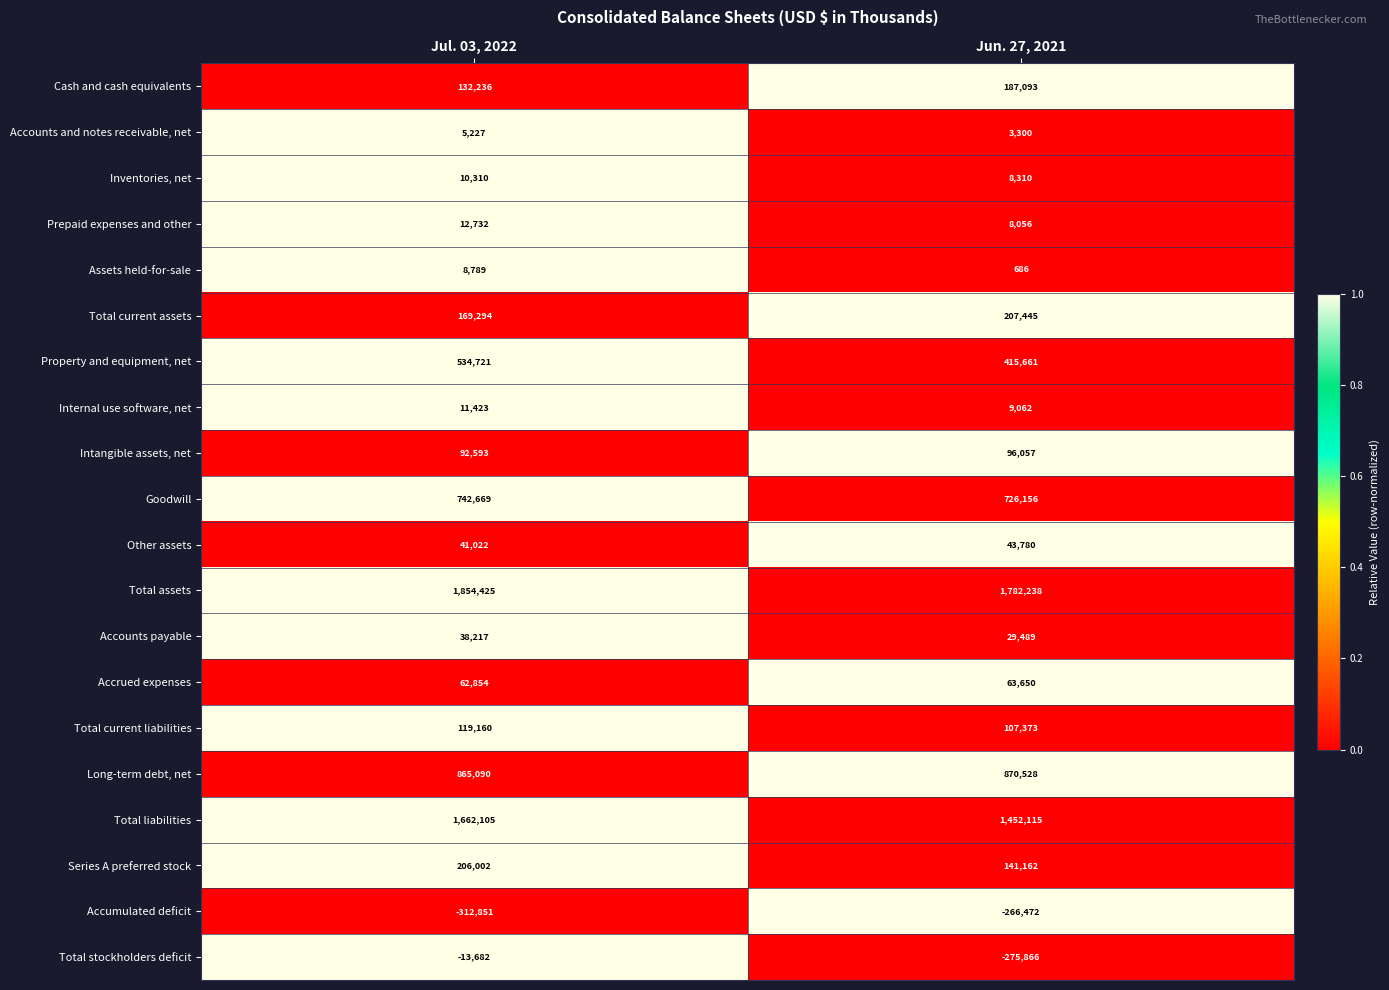

True or false: Prepaid expenses and other has a value of 2964 at Jul. 03, 2022.

False